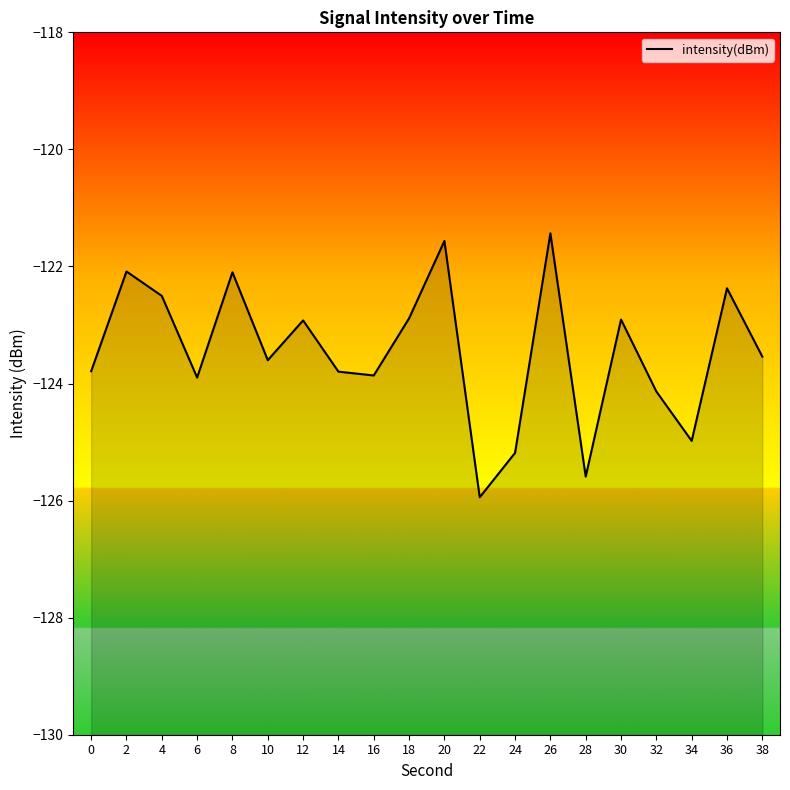

Reading left to right, extract all data points from this chart.

0=-123.8	2=-122.1	4=-122.5	6=-123.9	8=-122.1	10=-123.6	12=-122.9	14=-123.8	16=-123.9	18=-122.9	20=-121.6	22=-125.9	24=-125.2	26=-121.4	28=-125.6	30=-122.9	32=-124.1	34=-125.0	36=-122.4	38=-123.5